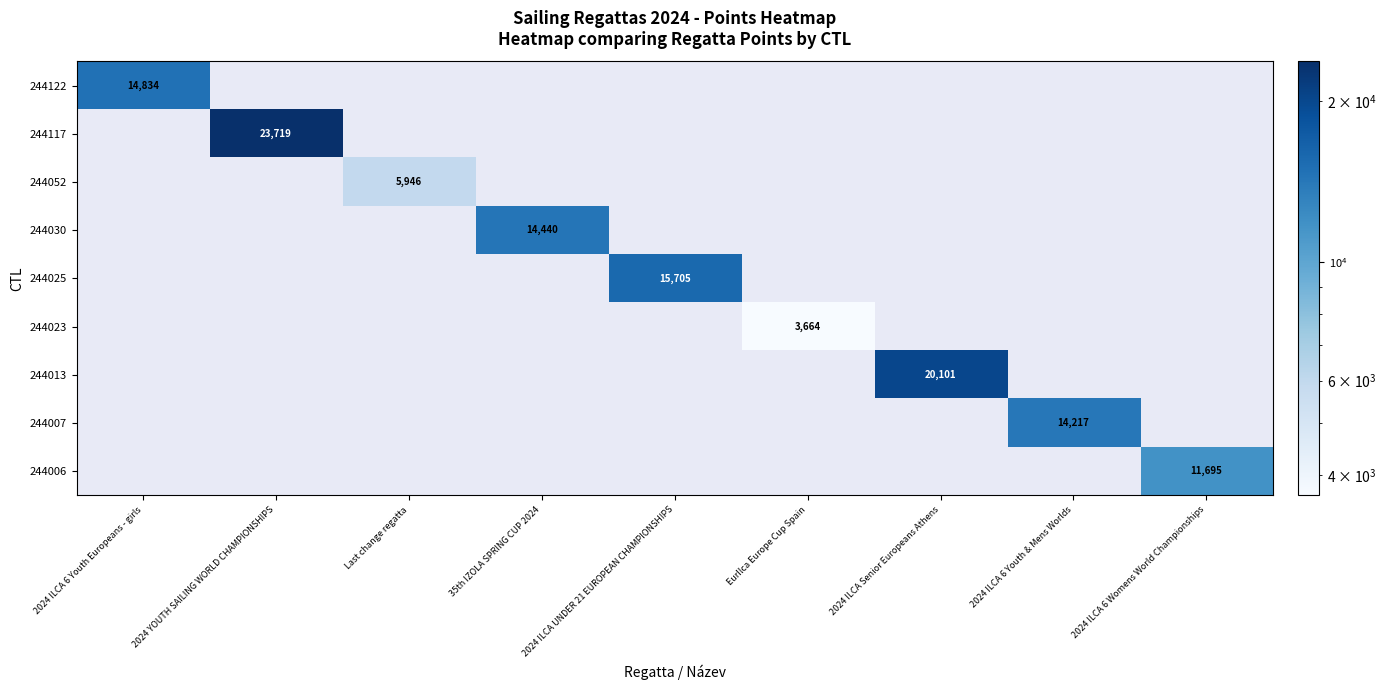

The 244013 series shows 32305 at 2024 ILCA Senior Europeans Athens. True or false?

False